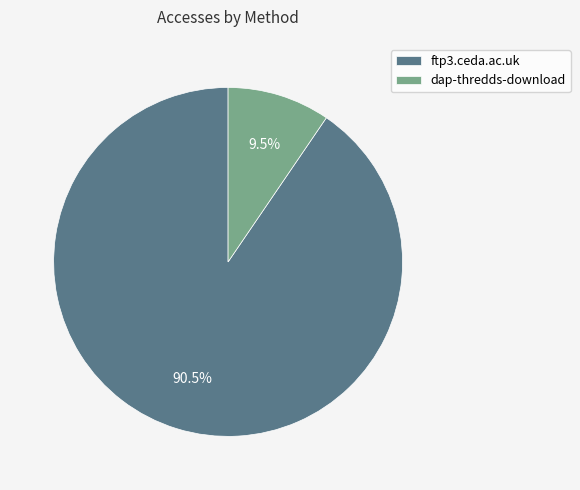

Rank the categories by value from highest to lowest.

ftp3.ceda.ac.uk, dap-thredds-download